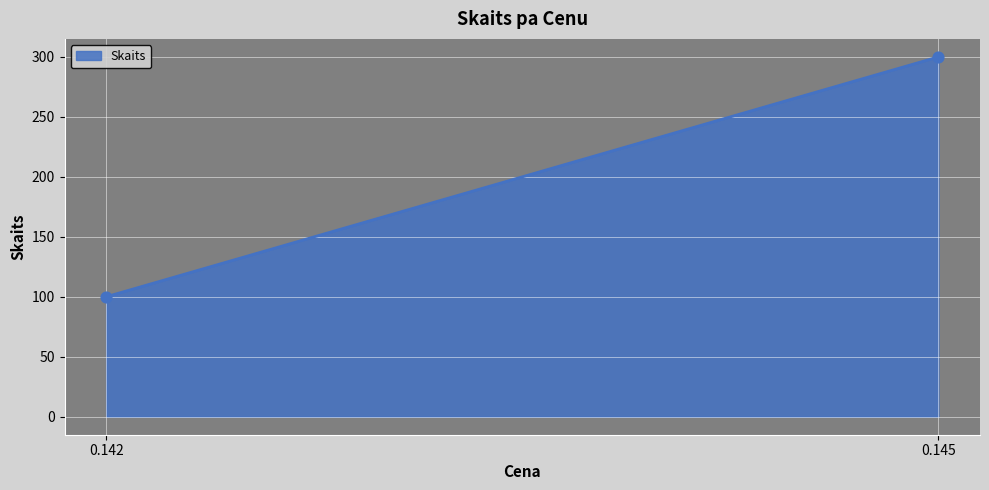

What is the average Y value?

200